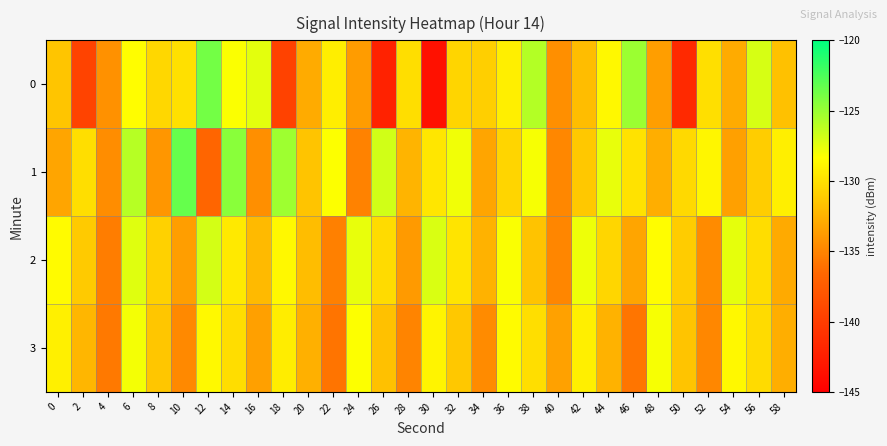

Reading right to left, what are all the values shown in this chart?

0: 58=-131.7	56=-127.0	54=-132.9	52=-130.0	50=-141.6	48=-133.6	46=-125.1	44=-128.7	42=-131.9	40=-134.4	38=-125.9	36=-129.2	34=-130.9	32=-130.6	30=-143.6	28=-130.1	26=-142.2	24=-133.7	22=-129.3	20=-132.9	18=-139.5	16=-127.5	14=-128.2	12=-123.8	10=-130.0	8=-130.5	6=-128.4	4=-134.3	2=-139.5	0=-131.4
1: 58=-129.2	56=-131.0	54=-133.5	52=-128.8	50=-130.4	48=-132.7	46=-129.9	44=-127.6	42=-131.3	40=-134.8	38=-128.1	36=-130.6	34=-133.2	32=-127.9	30=-129.7	28=-132.4	26=-126.8	24=-135.1	22=-128.3	20=-131.5	18=-125.2	16=-134.4	14=-124.5	12=-136.7	10=-123.3	8=-134.1	6=-126.0	4=-134.5	2=-130.1	0=-133.2
2: 58=-132.9	56=-130.2	54=-127.5	52=-134.6	50=-131.1	48=-128.4	46=-133.2	44=-130.5	42=-127.8	40=-134.9	38=-131.6	36=-128.2	34=-132.5	32=-129.8	30=-127.1	28=-133.8	26=-130.3	24=-127.6	22=-135.2	20=-131.9	18=-128.7	16=-132.1	14=-129.5	12=-126.9	10=-133.6	8=-130.8	6=-127.3	4=-135.4	2=-131.2	0=-128.5
3: 58=-132.7	56=-130.3	54=-128.7	52=-134.8	50=-131.5	48=-128.1	46=-135.8	44=-132.5	42=-129.2	40=-133.4	38=-130.1	36=-128.5	34=-134.6	32=-131.3	30=-128.9	28=-135.0	26=-131.7	24=-128.3	22=-135.9	20=-132.6	18=-129.3	16=-133.5	14=-130.2	12=-128.6	10=-134.7	8=-131.4	6=-128.0	4=-135.6	2=-132.3	0=-129.1